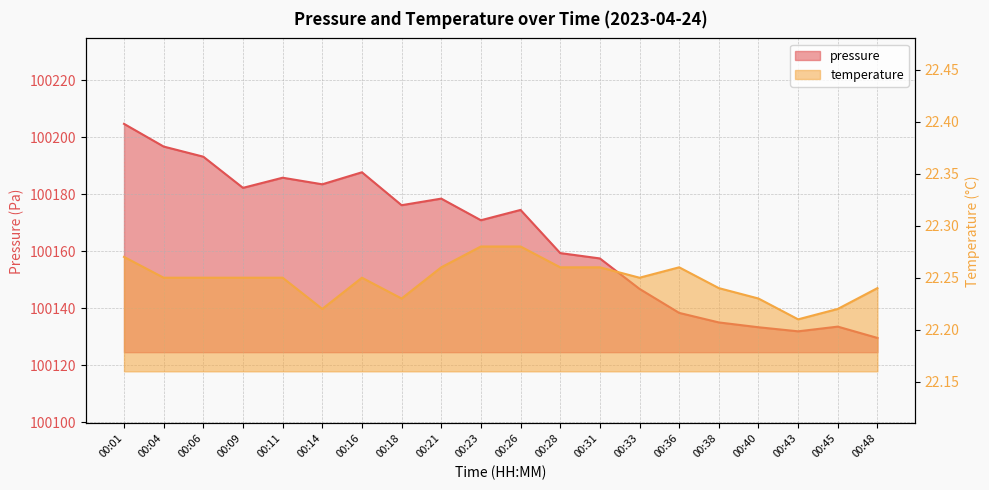

At how many categories does at least one series exceed 2218?

20